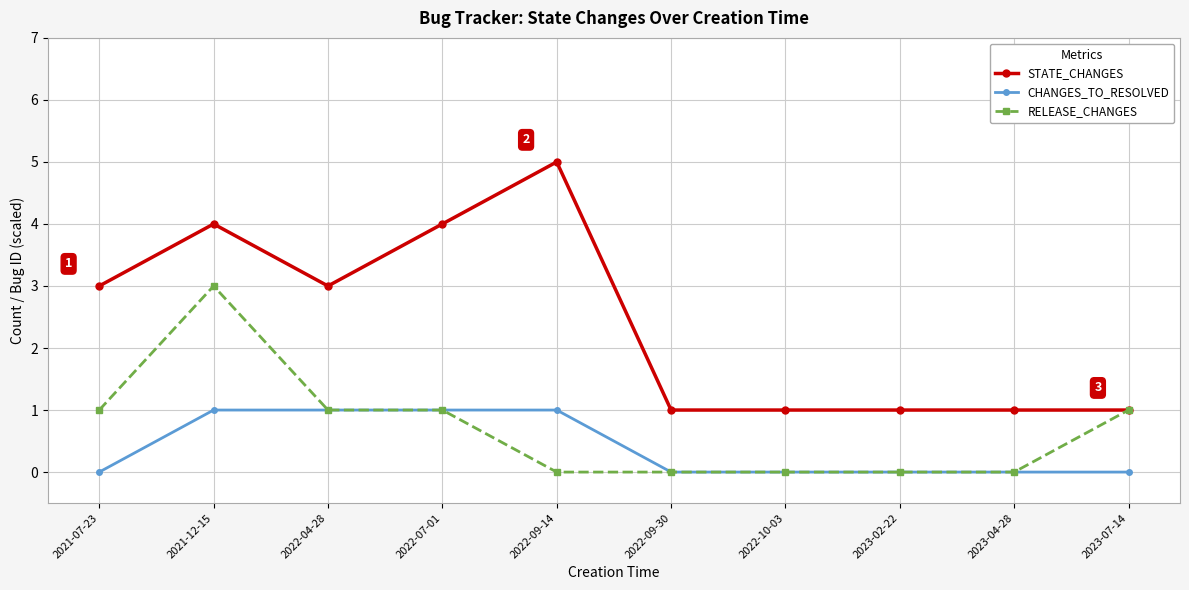

What position from the left is 2022-07-01?

4